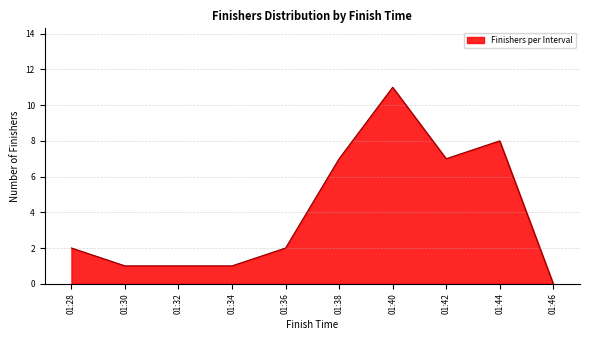

What is the change in value from 01:28 to 01:42?

+5